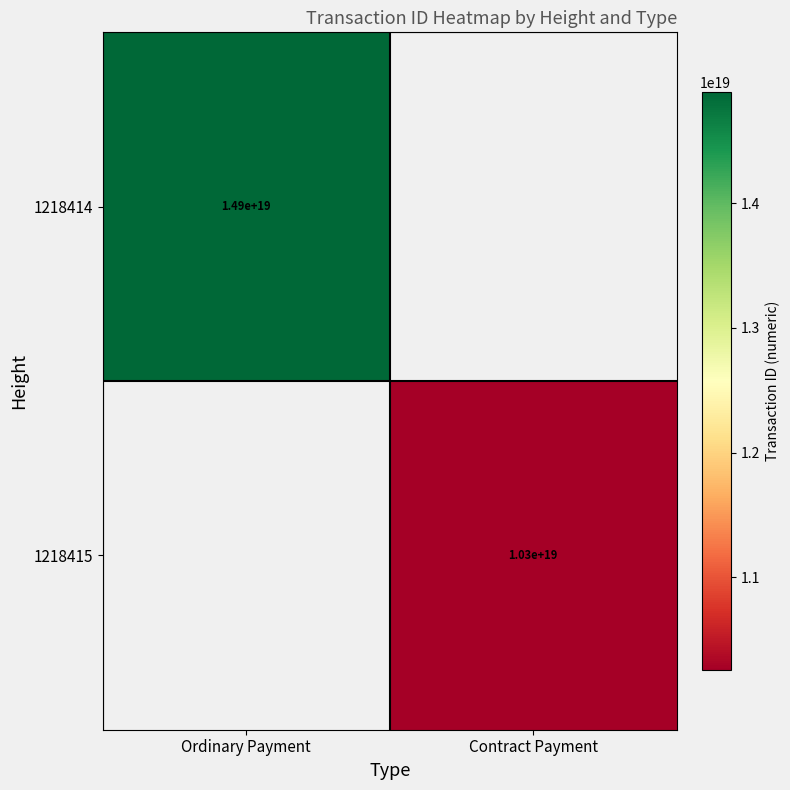

How many series are shown in this chart?

2